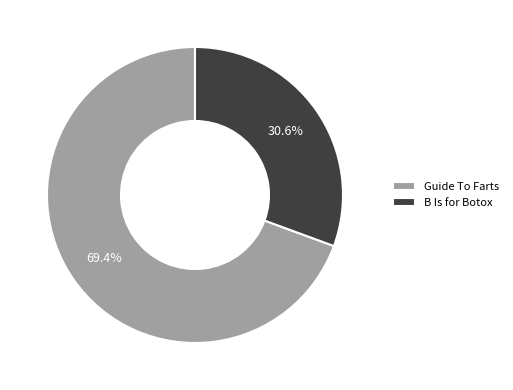

Which category accounts for the majority?

Guide To Farts